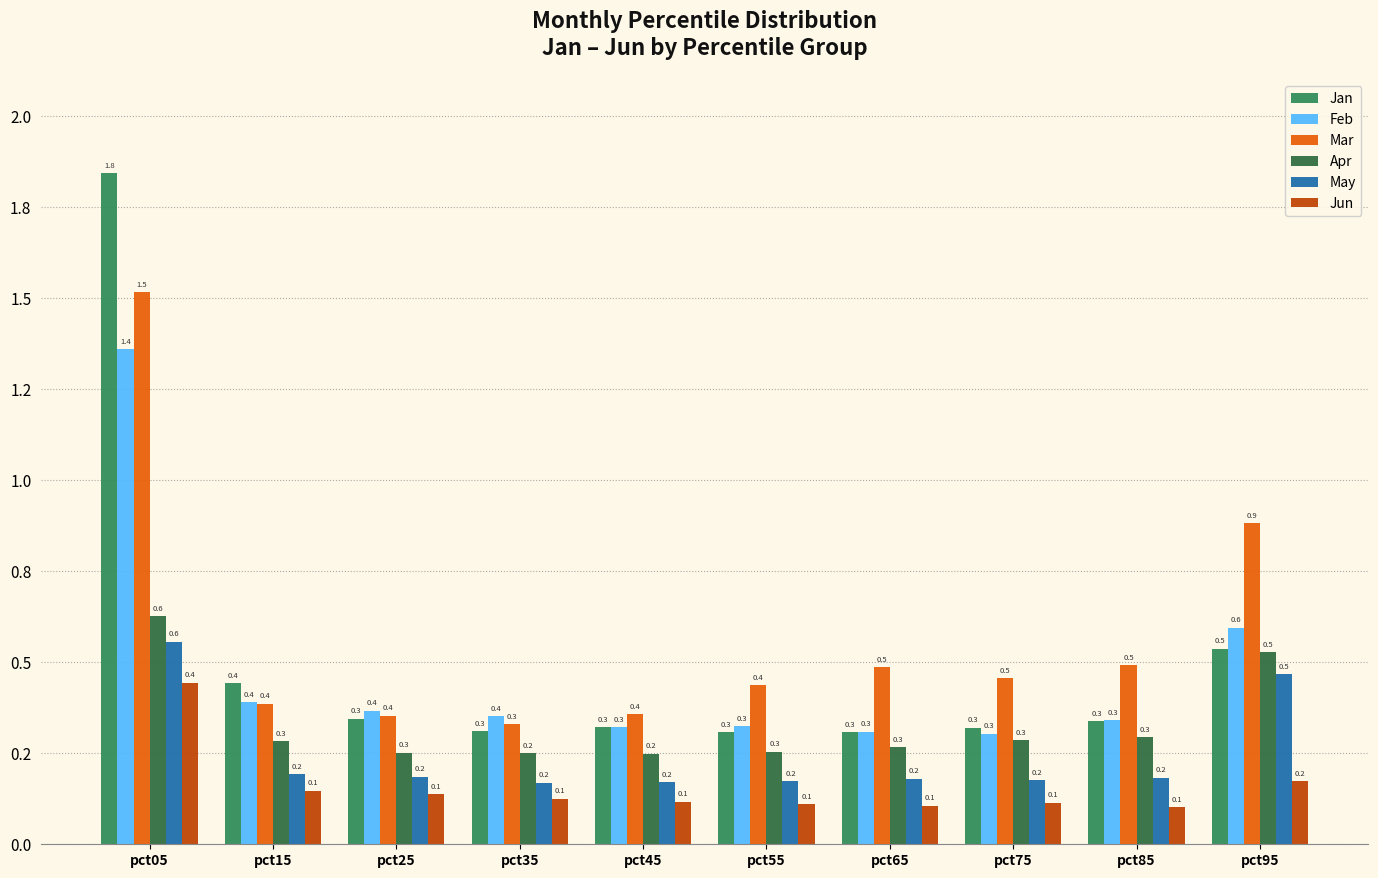

Does the chart contain stacked bars?

No